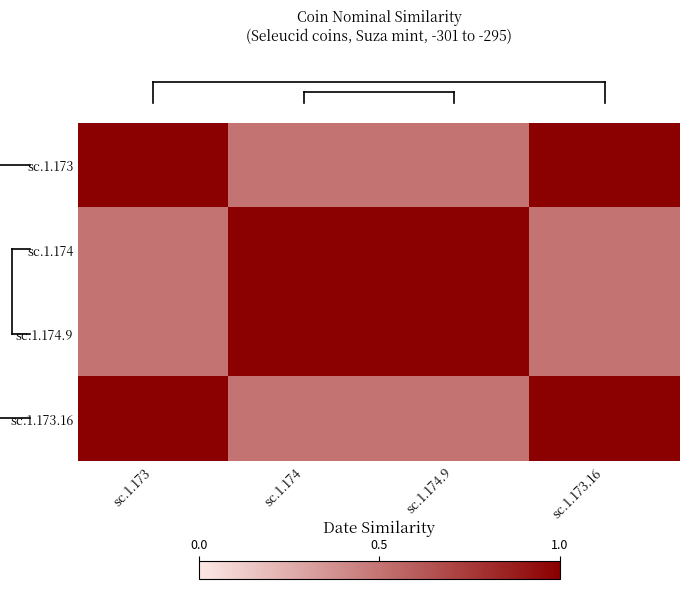

Reading left to right, what are all the values shown in this chart?

sc.1.173: sc.1.173=1.0	sc.1.174=0.5	sc.1.174.9=0.5	sc.1.173.16=1.0
sc.1.174: sc.1.173=0.5	sc.1.174=1.0	sc.1.174.9=1.0	sc.1.173.16=0.5
sc.1.174.9: sc.1.173=0.5	sc.1.174=1.0	sc.1.174.9=1.0	sc.1.173.16=0.5
sc.1.173.16: sc.1.173=1.0	sc.1.174=0.5	sc.1.174.9=0.5	sc.1.173.16=1.0